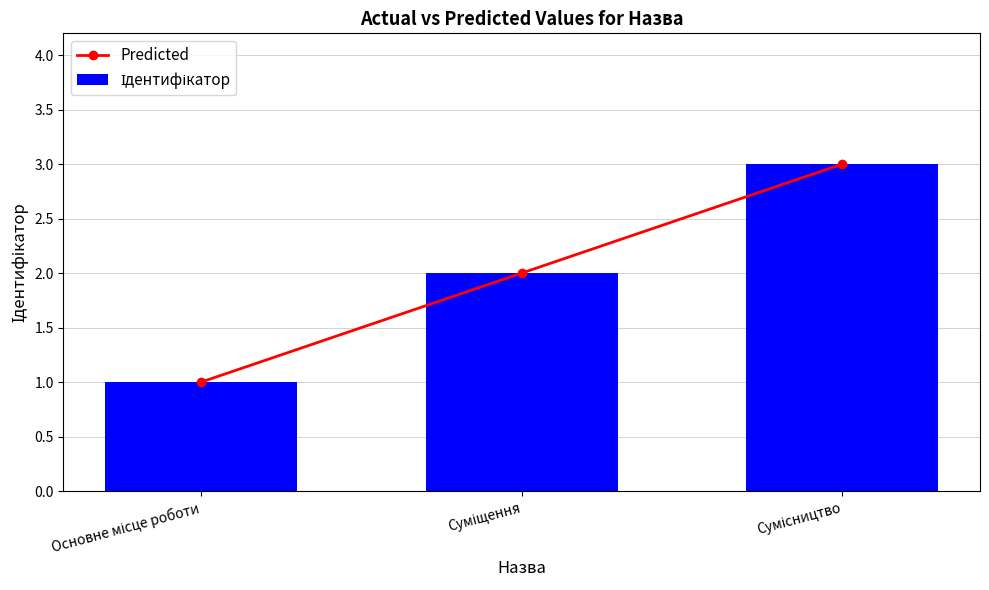

Which series has the widest spread of values?

Predicted